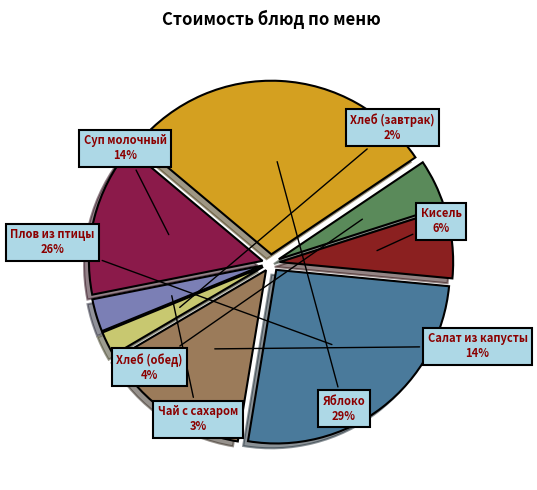

Is there a majority slice in this chart?

No